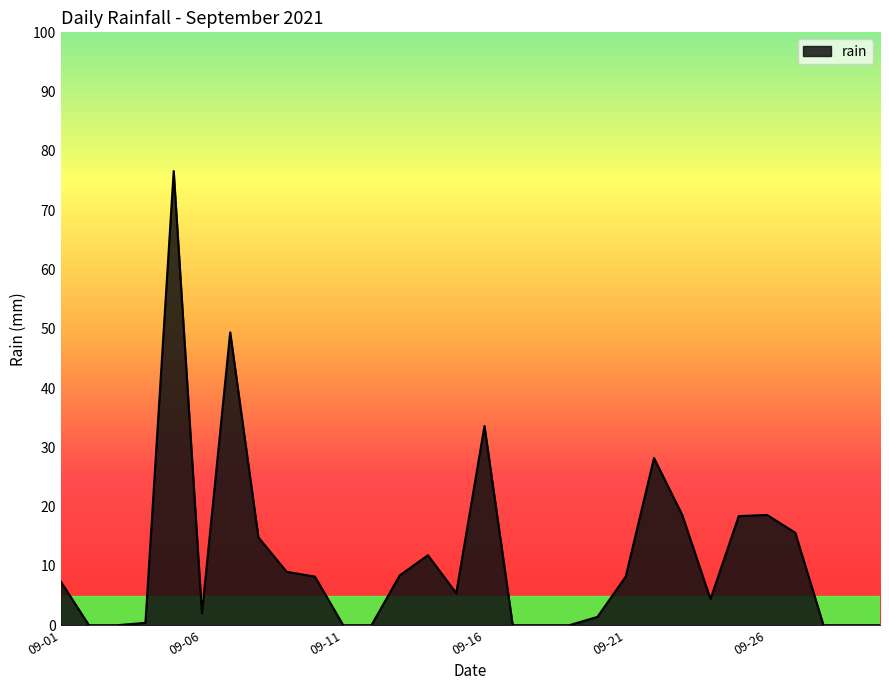

What is the difference between the maximum and minimum values?

76.6